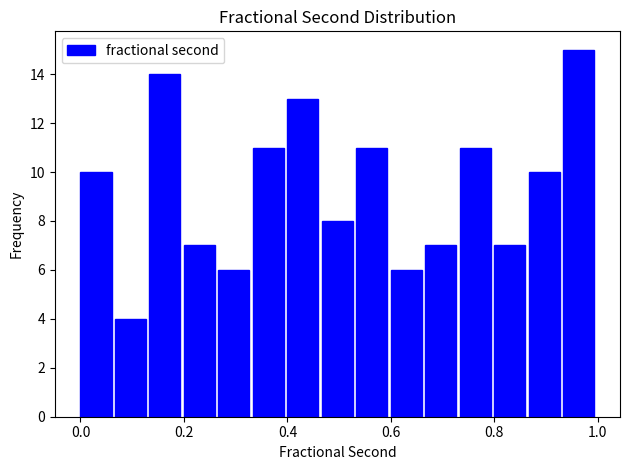

Around what value on the x-axis is the tallest bar? Give the approximate position of its centre, as read against the axis.

0.96